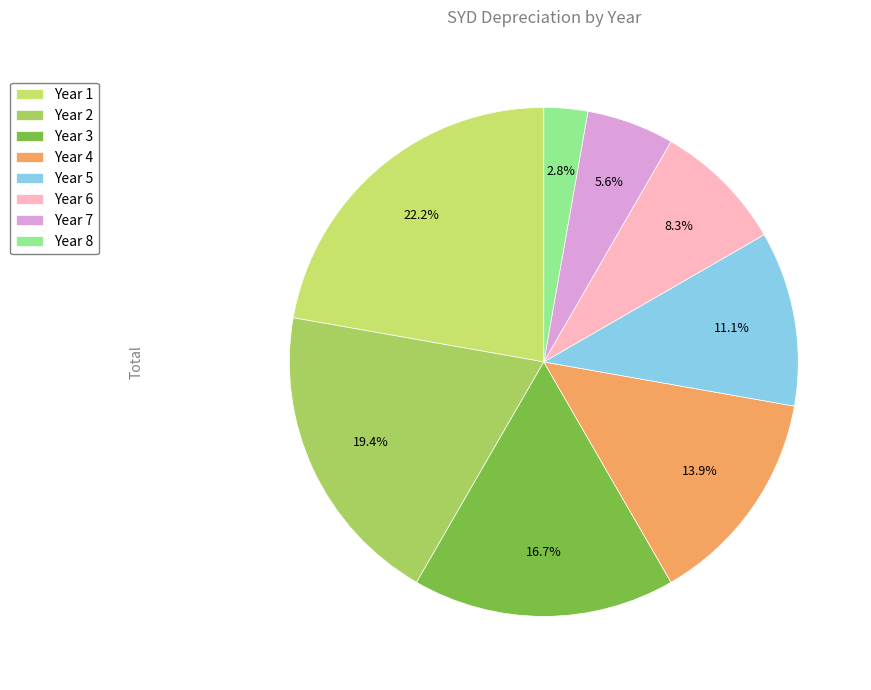

Rank the categories by value from highest to lowest.

Year 1, Year 2, Year 3, Year 4, Year 5, Year 6, Year 7, Year 8